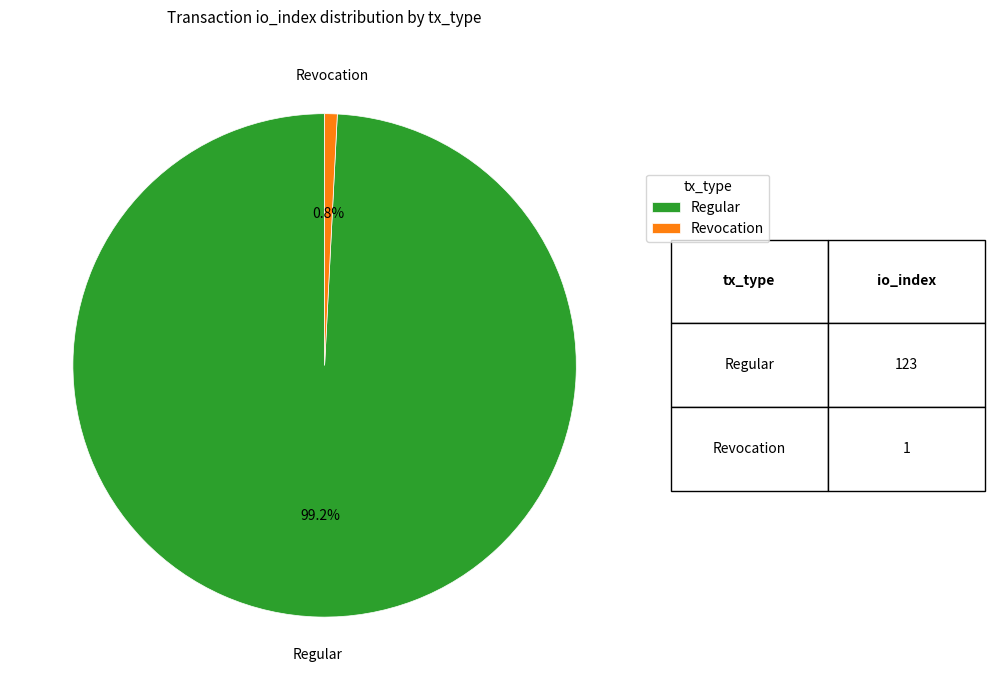

What is the majority slice?

Regular